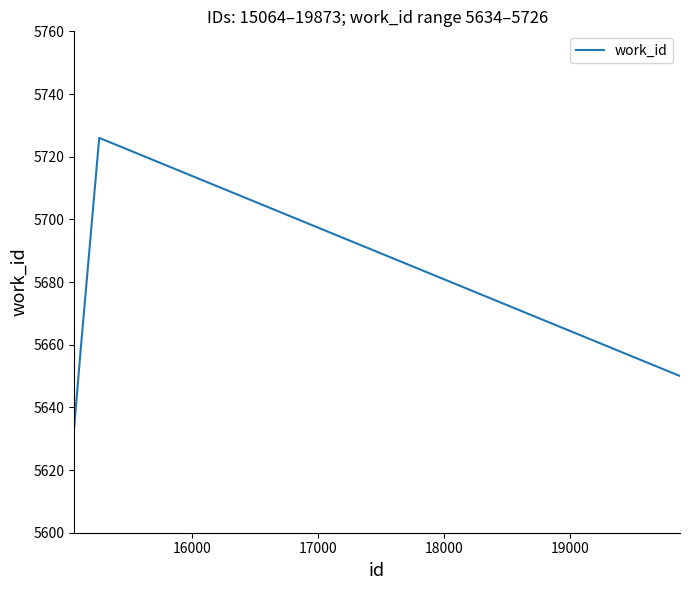

What is the difference between the second highest and second lowest values?

8